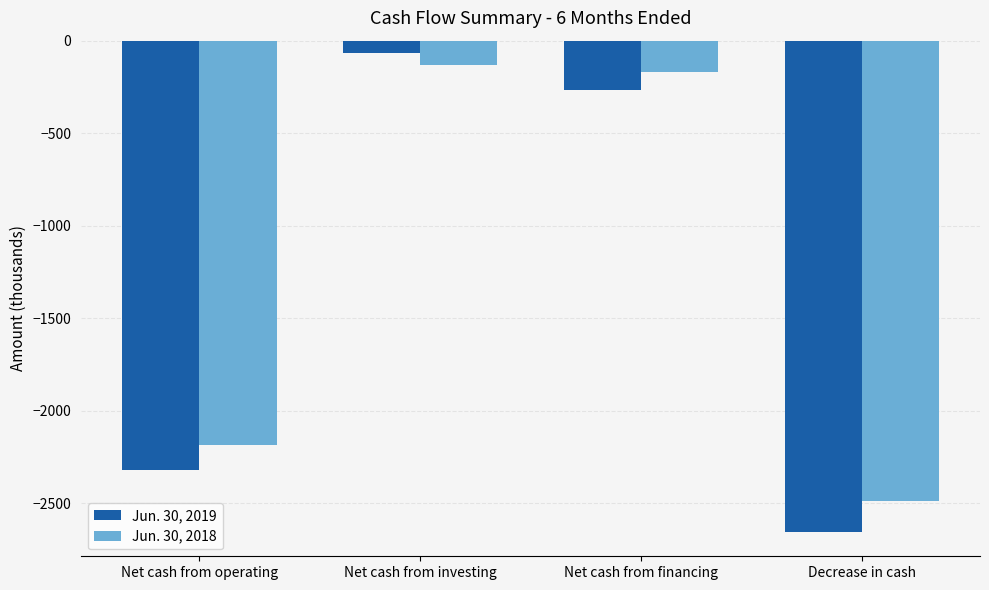

Reading right to left, list all the values displayed in this chart.

Jun. 30, 2019: Decrease in cash=-2653	Net cash from financing=-266	Net cash from investing=-69	Net cash from operating=-2318
Jun. 30, 2018: Decrease in cash=-2487	Net cash from financing=-171	Net cash from investing=-134	Net cash from operating=-2182